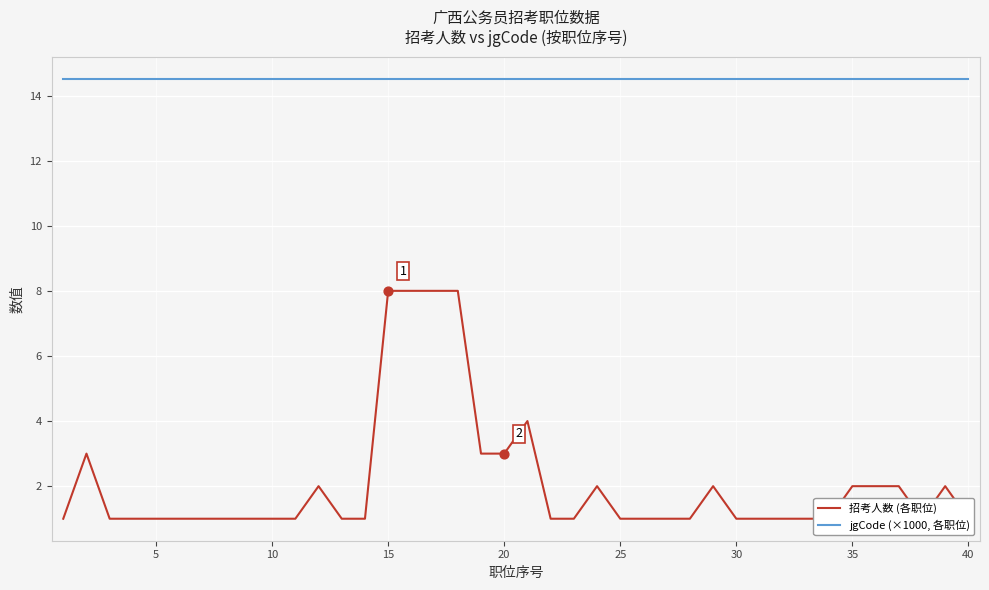

At how many categories does at least one series exceed 1?

40